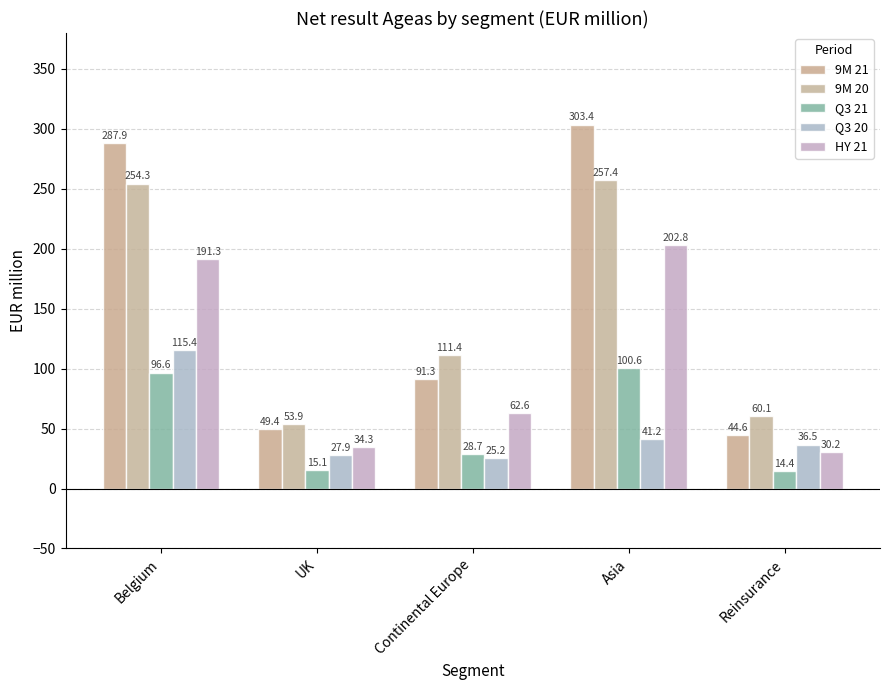

Rank the series by their maximum value, from lowest to highest.

Q3 21, Q3 20, HY 21, 9M 20, 9M 21